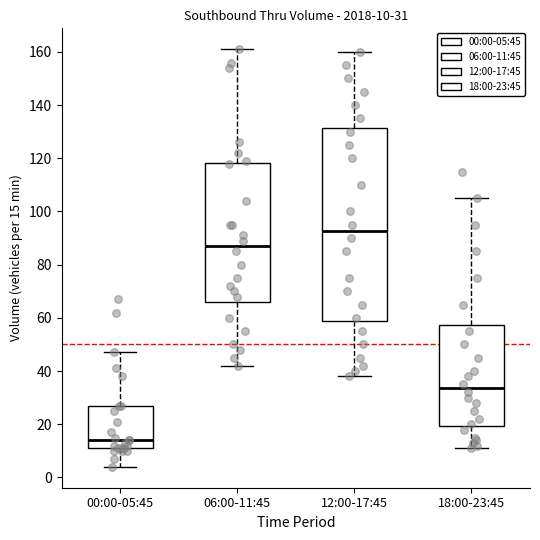

Which box's median line is the highest?

12:00-17:45